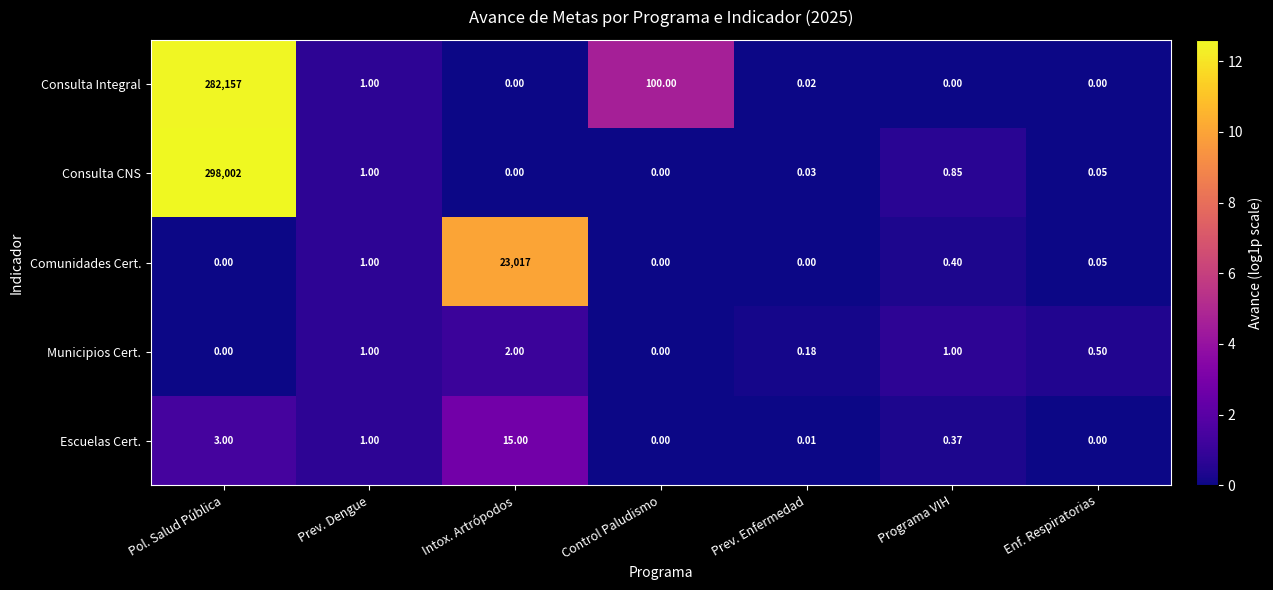

Rank the series at Programa VIH from highest to lowest value.

Municipios Cert., Consulta CNS, Comunidades Cert., Escuelas Cert., Consulta Integral